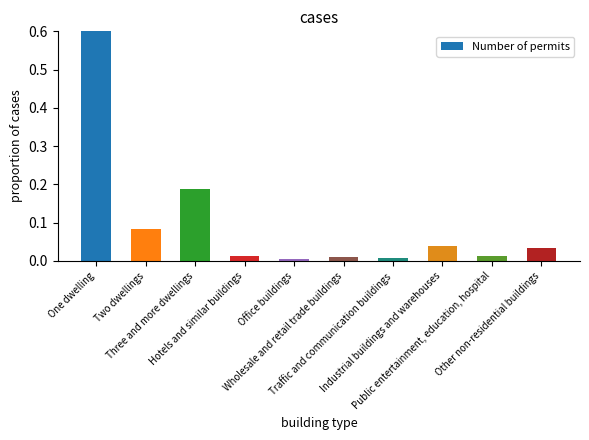

Reading left to right, list all the values displayed in this chart.

One dwelling=0.6	Two dwellings=0.1	Three and more dwellings=0.2	Hotels and similar buildings=0.0	Office buildings=0.0	Wholesale and retail trade buildings=0.0	Traffic and communication buildings=0.0	Industrial buildings and warehouses=0.0	Public entertainment, education, hospital=0.0	Other non-residential buildings=0.0